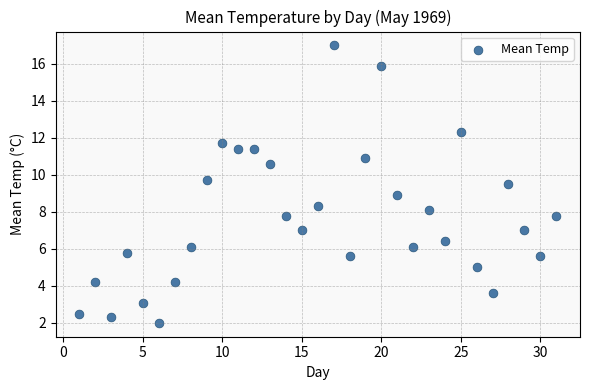

What is the range of Y values (max minus min)?

15.0